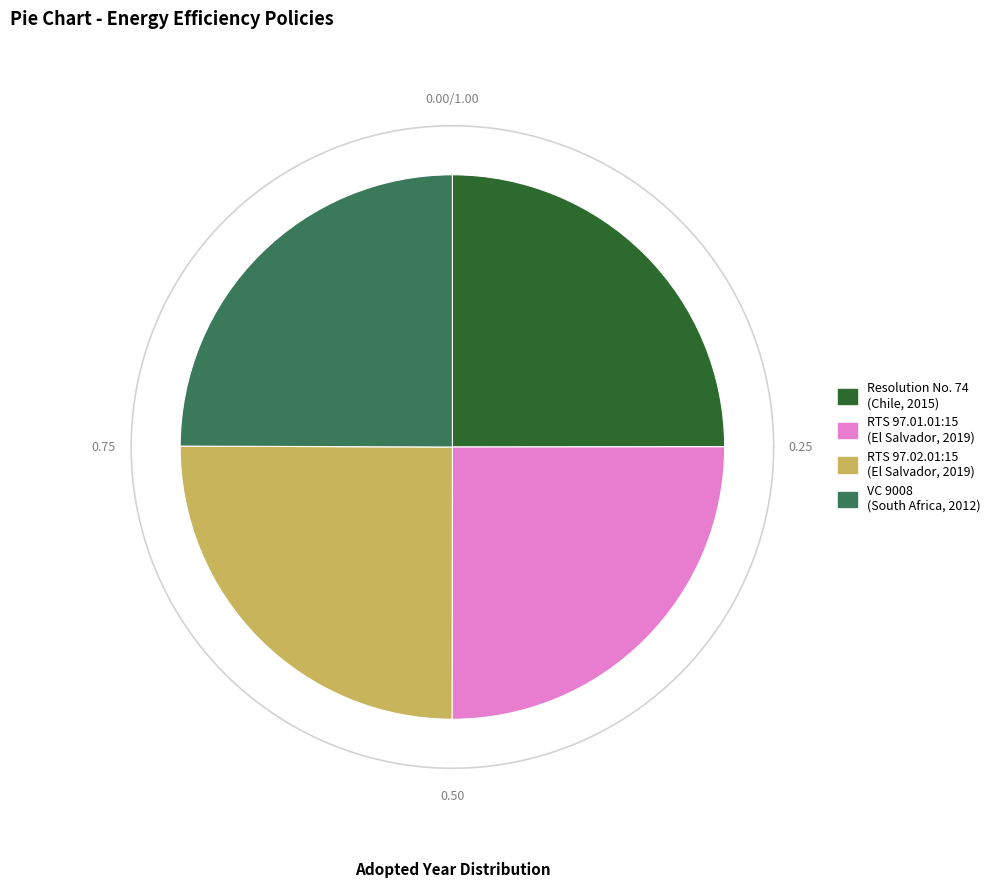

To the nearest percent, what percentage of the pie is RTS 97.01.01:15?

25%